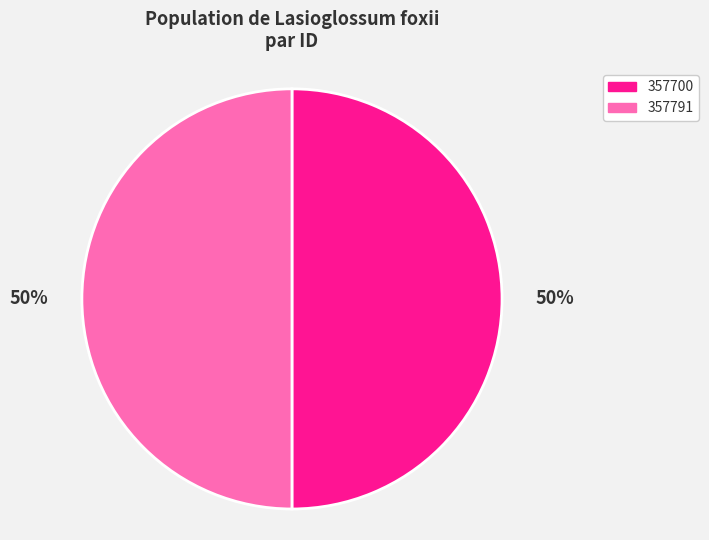

Is the sum of 357791 and 357700 greater than half?

Yes